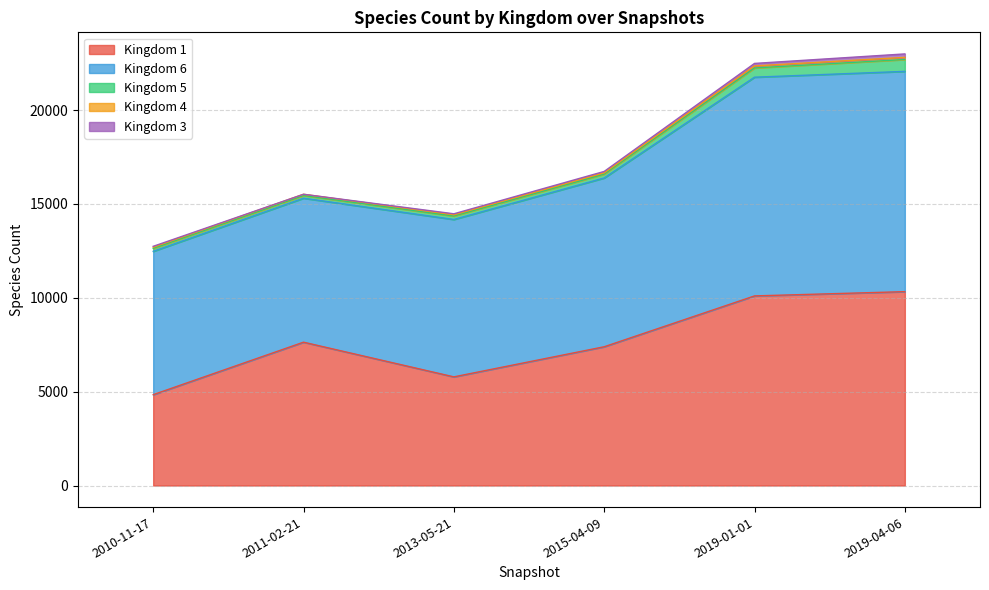

Which category has the lowest value in the Kingdom 1 series?

2010-11-17